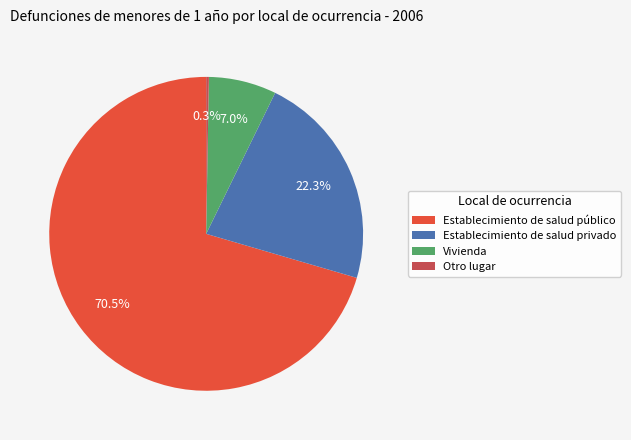

To the nearest percent, what is the combined percentage of Establecimiento de salud privado and Establecimiento de salud público?

93%